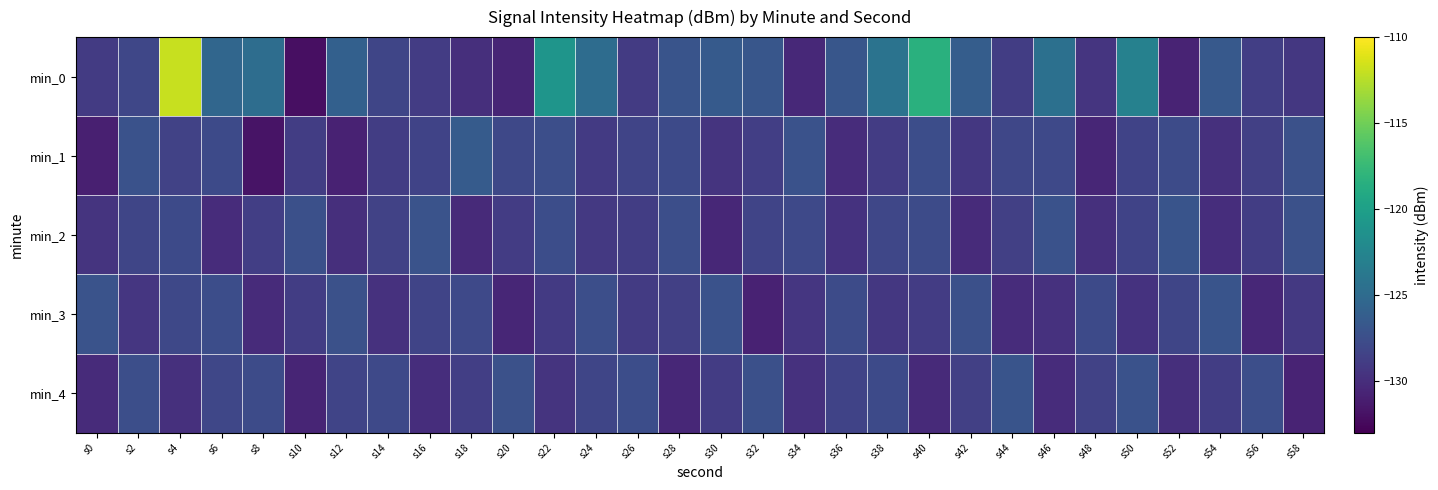

Which series has the largest range (max minus min)?

min_0